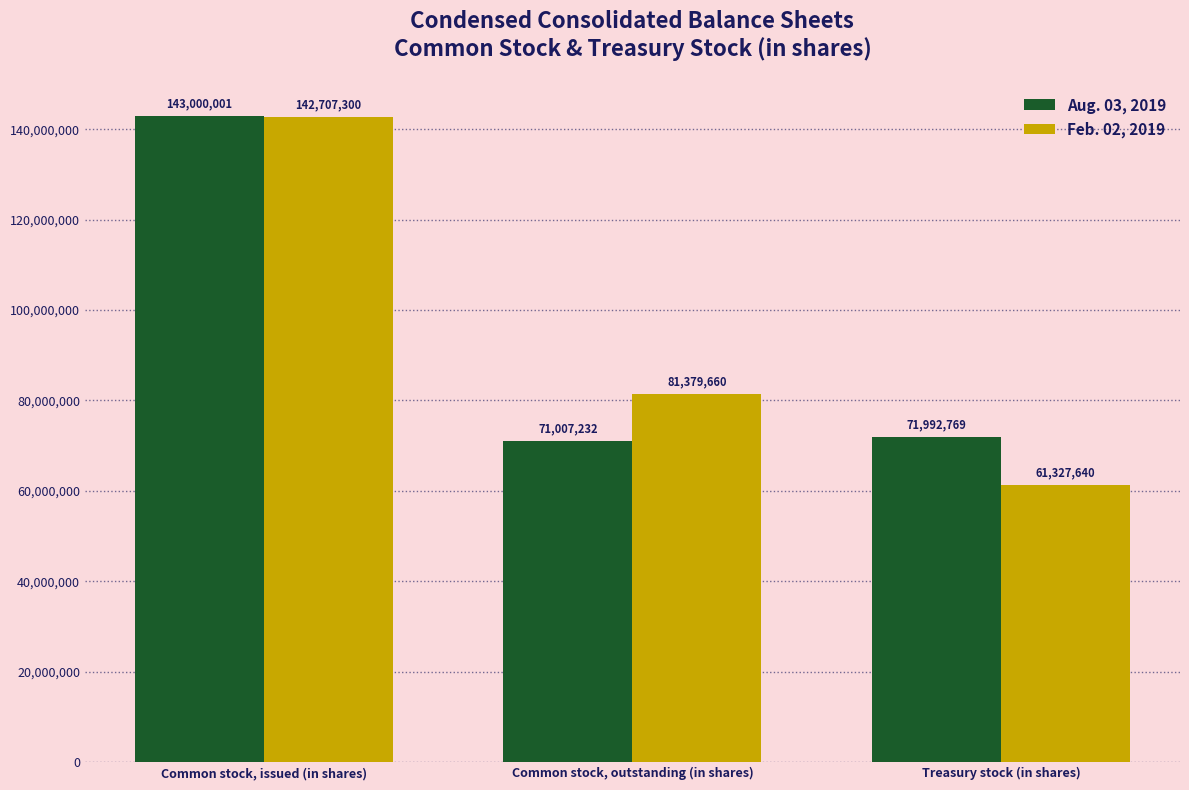

Between Common stock, issued (in shares) and Common stock, outstanding (in shares), which series saw the biggest shift?

Aug. 03, 2019